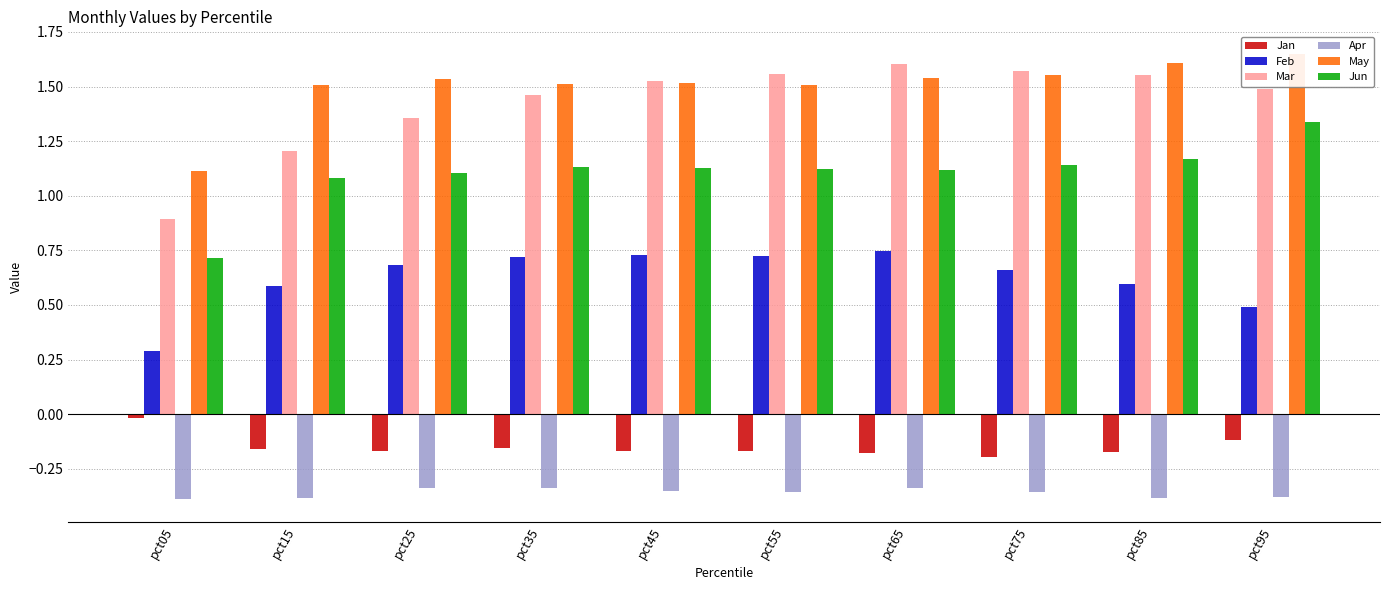

At which category is the sum across all series the highest?

pct65